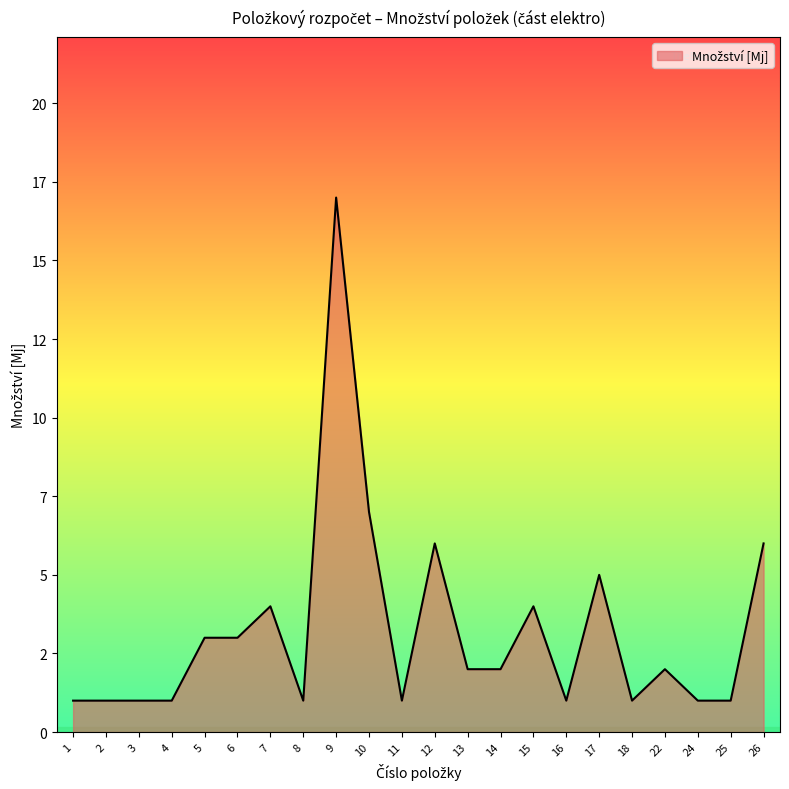

Reading left to right, extract all data points from this chart.

1=1	2=1	3=1	4=1	5=3	6=3	7=4	8=1	9=17	10=7	11=1	12=6	13=2	14=2	15=4	16=1	17=5	18=1	22=2	24=1	25=1	26=6